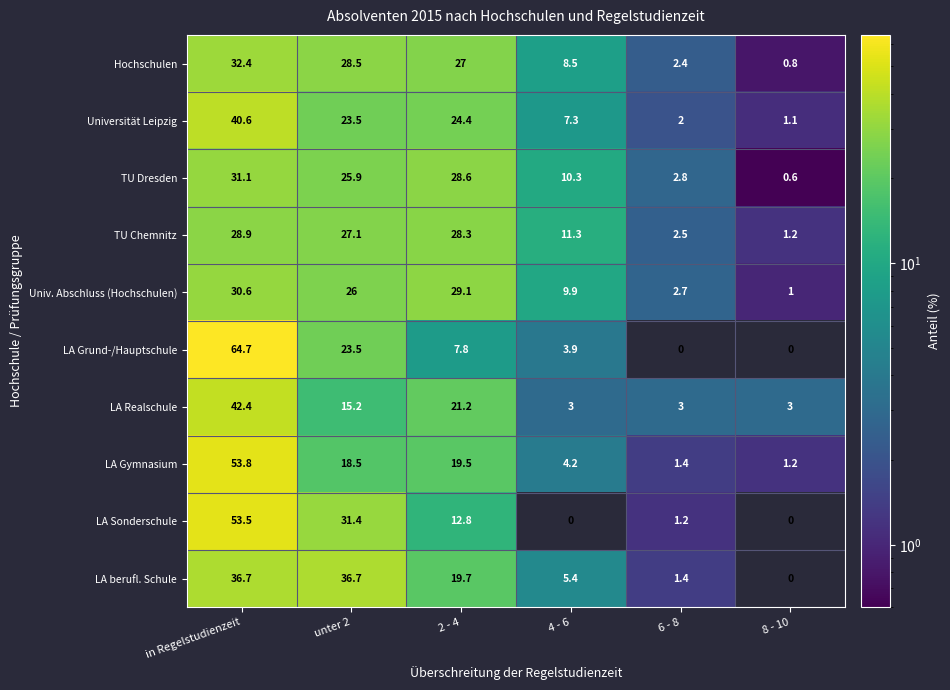

Which category has the lowest value in the LA berufl. Schule series?

8 - 10